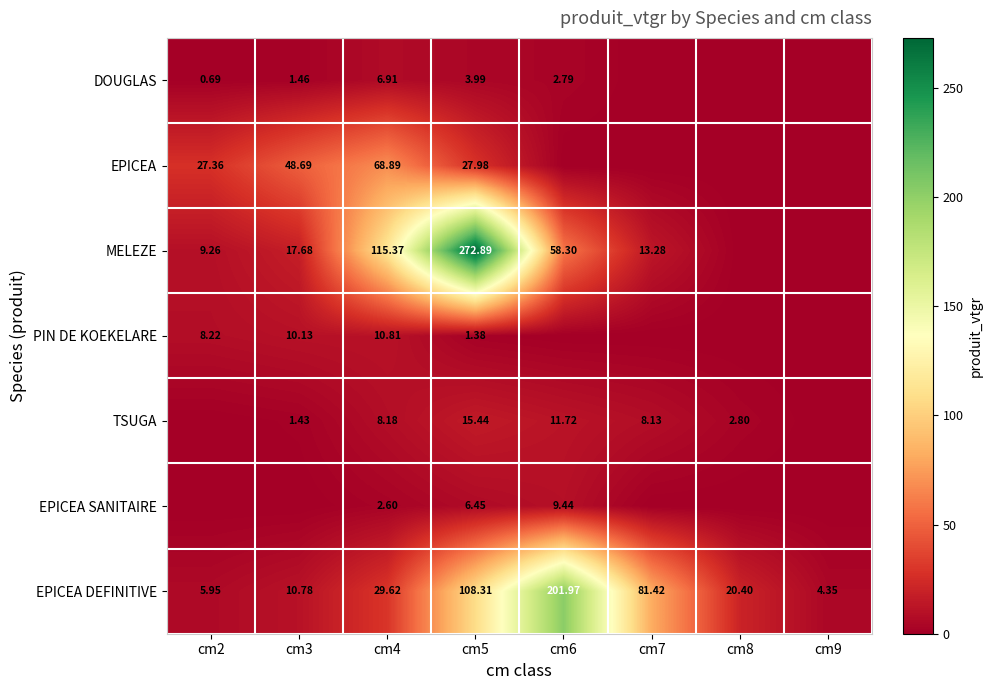

How many categories are shown in the chart?

8